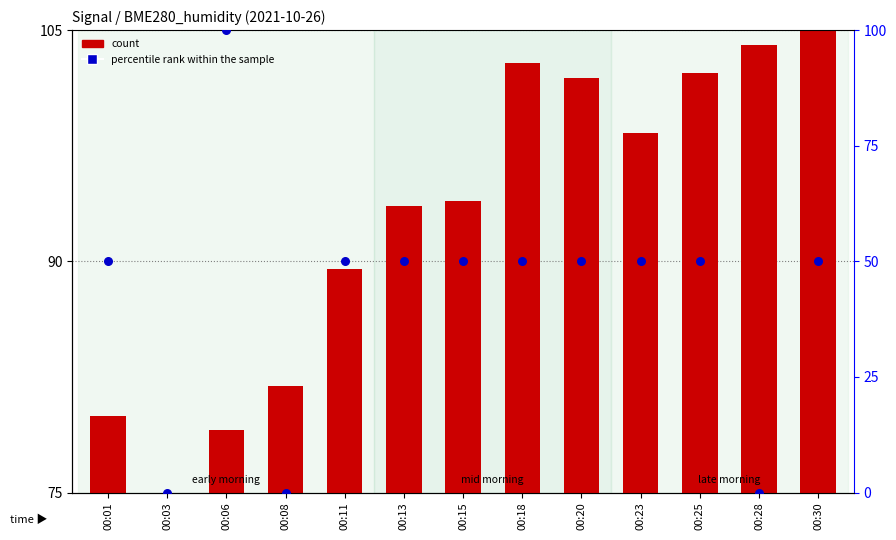

Is the value of count at 00:13 greater than the value of percentile rank within the sample at 00:30?

Yes